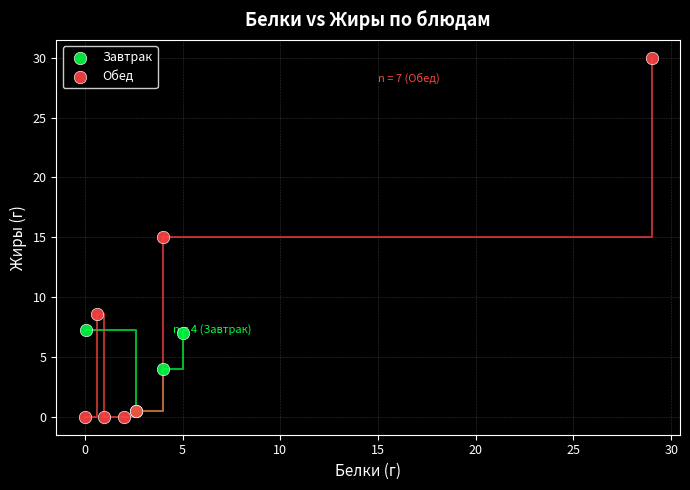

Which series contains the highest Y value?

Обед